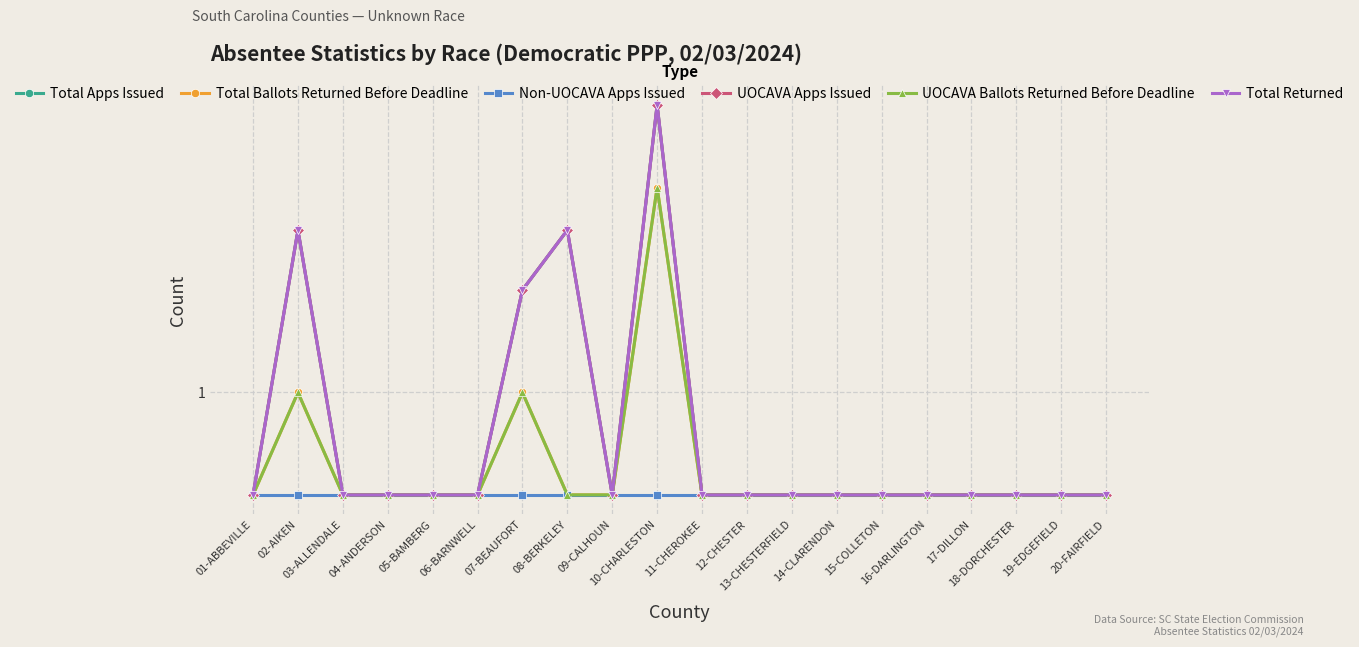

At which category is the sum across all series the highest?

10-CHARLESTON